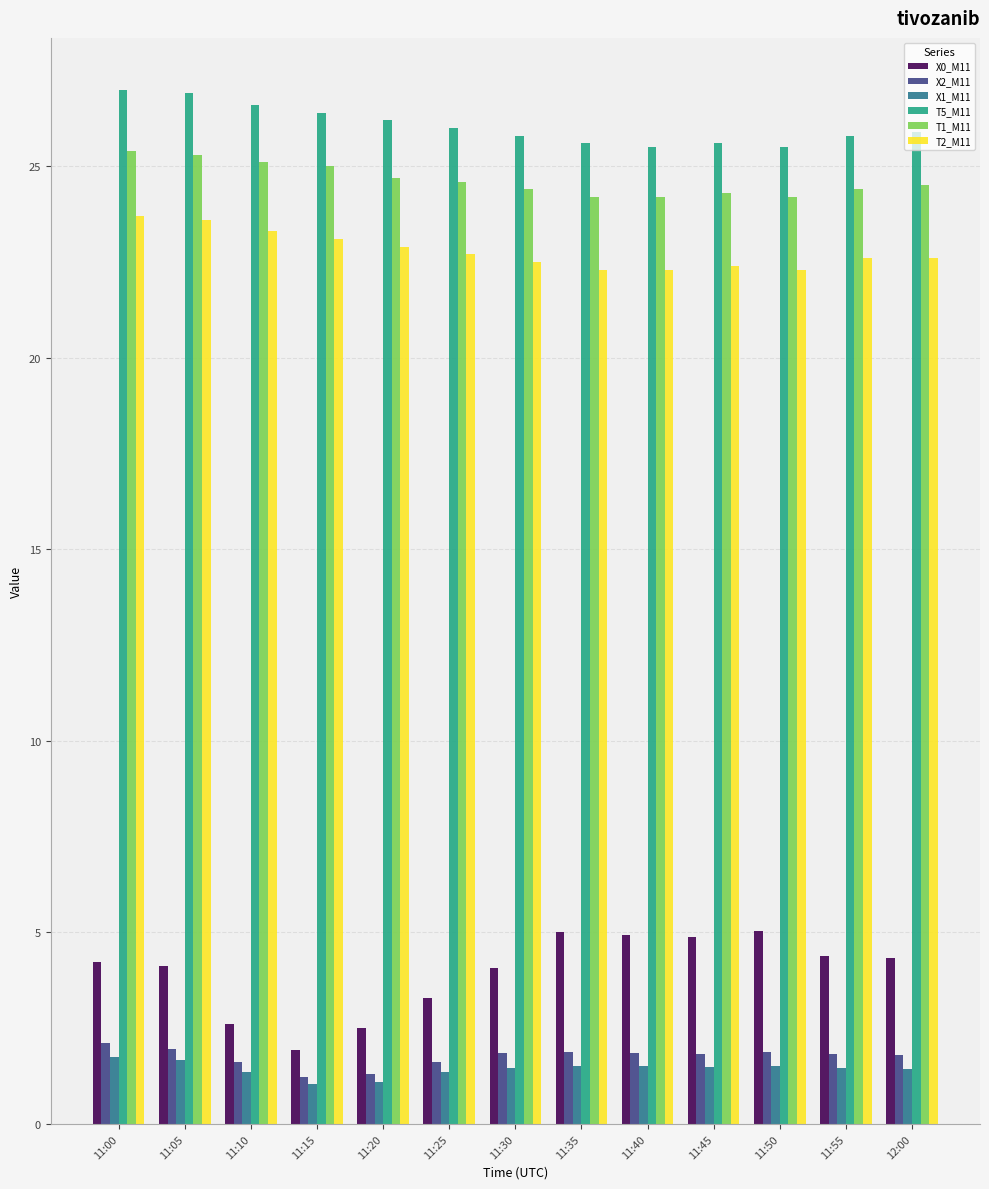

What is the sum of the T2_M11 values at 11:20 and 11:40?

45.2